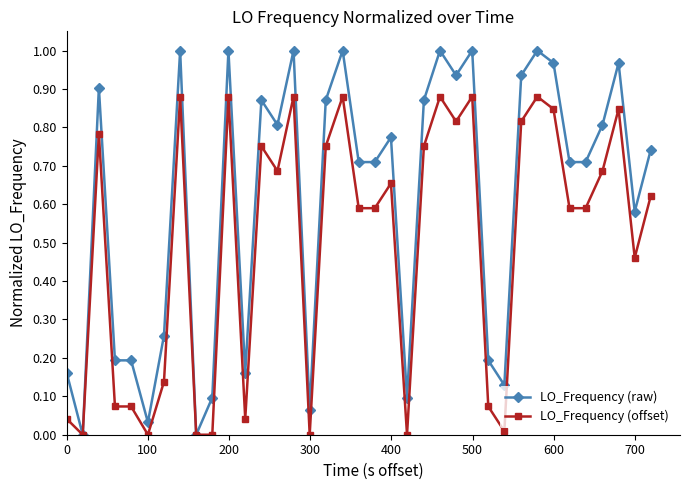

List the series in order of their overall mean, lowest first.

LO_Frequency (offset), LO_Frequency (raw)